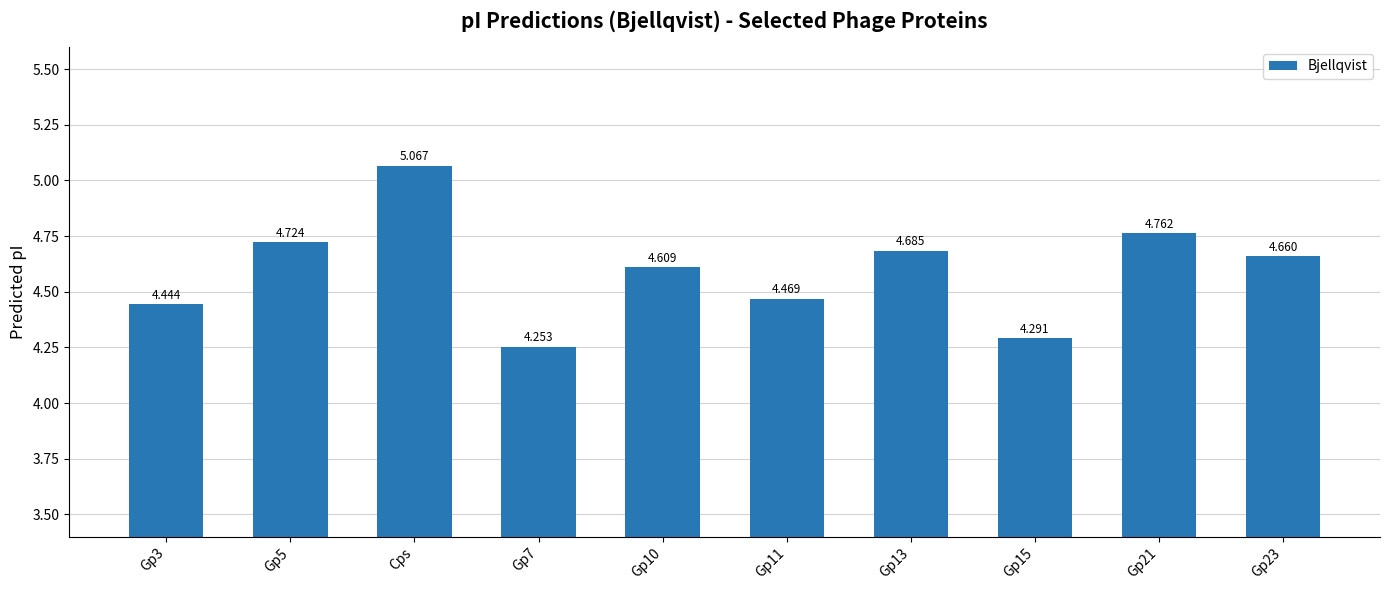

At which category does the chart reach its minimum across all series?

Gp7